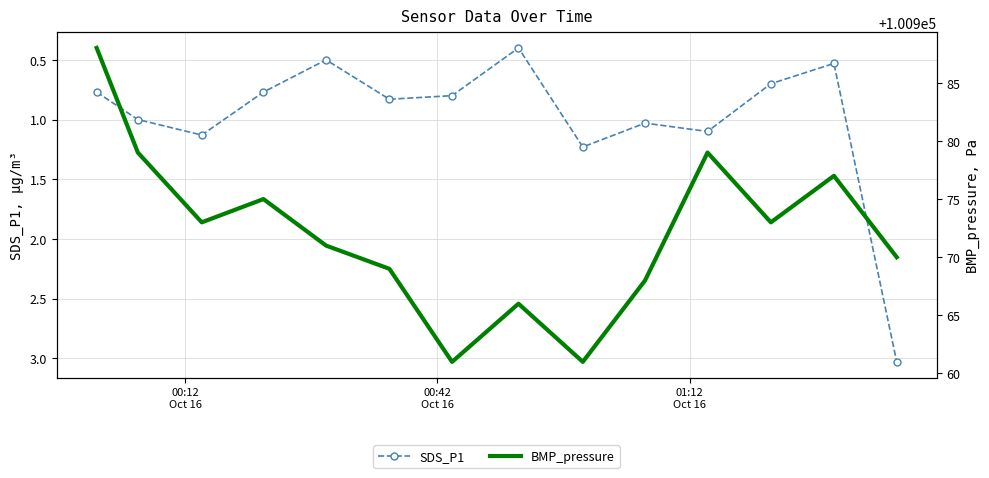

What is the minimum value for SDS_P1?

0.4